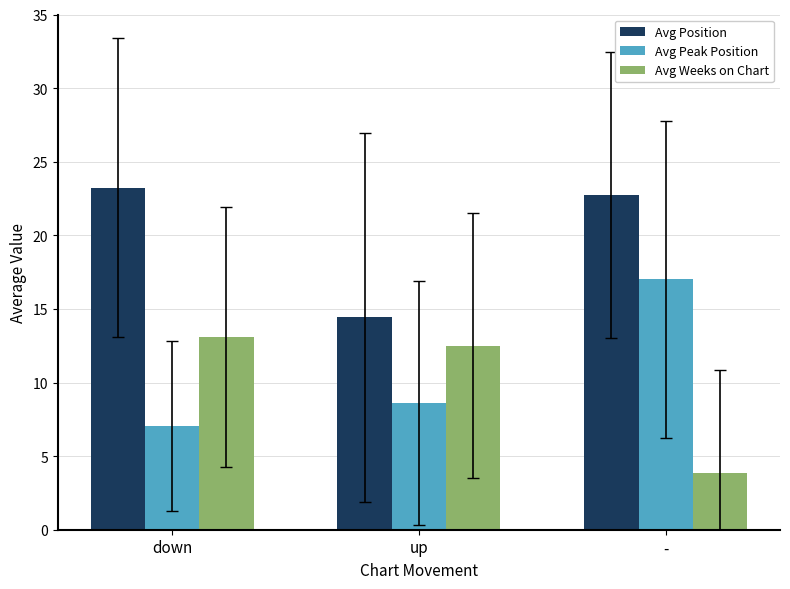

Where is Avg Position nearest to the value 18?

up